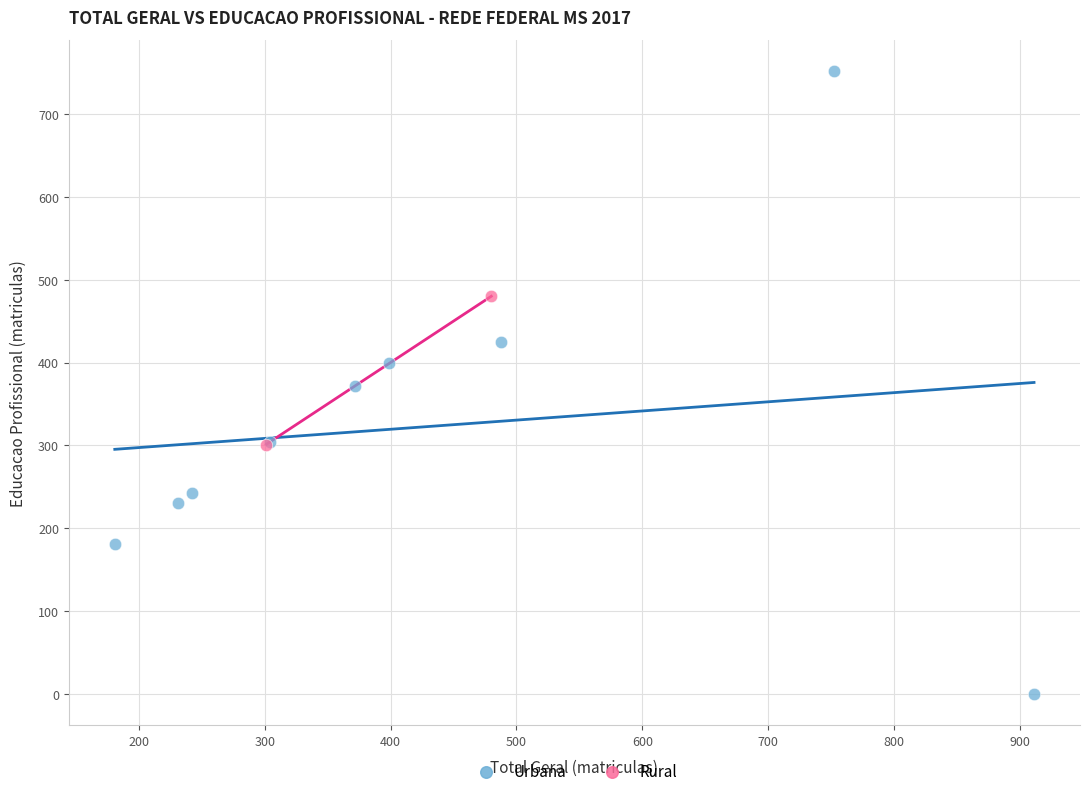

Which series contains the lowest Y value?

Urbana